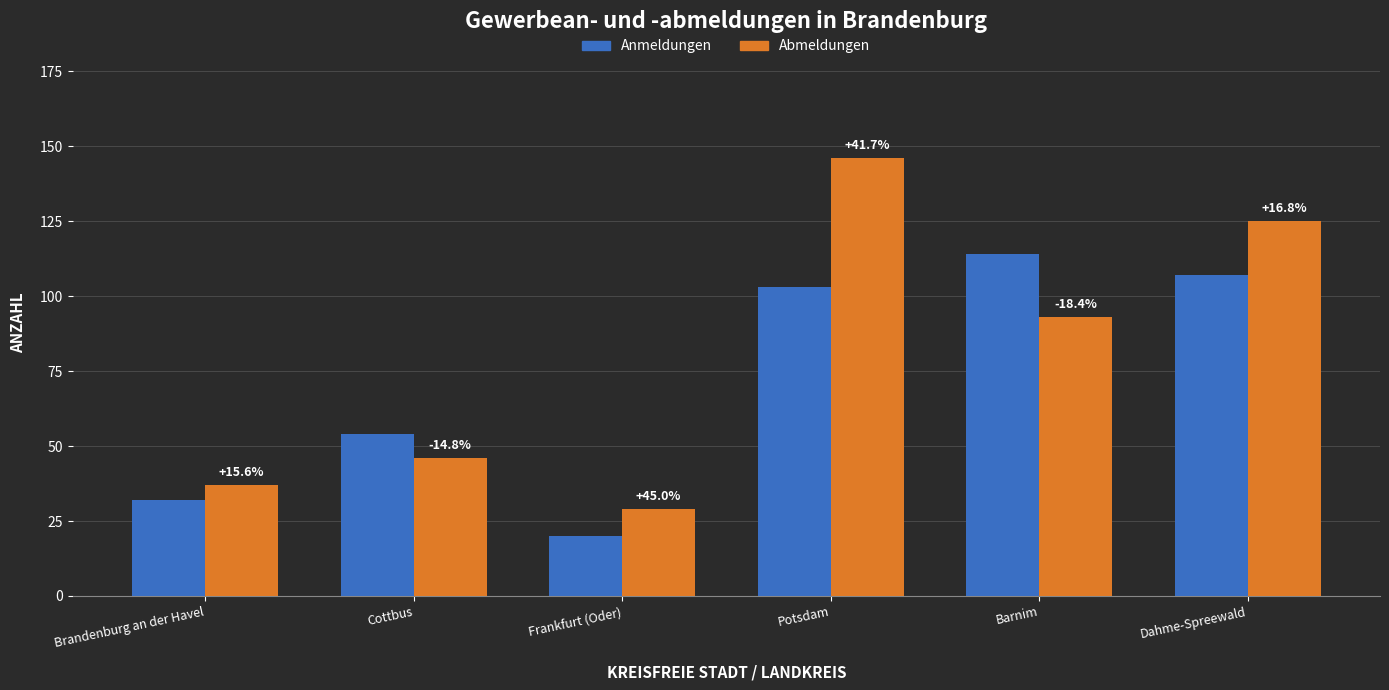

Is it true that Abmeldungen equals 46 at Cottbus?

True